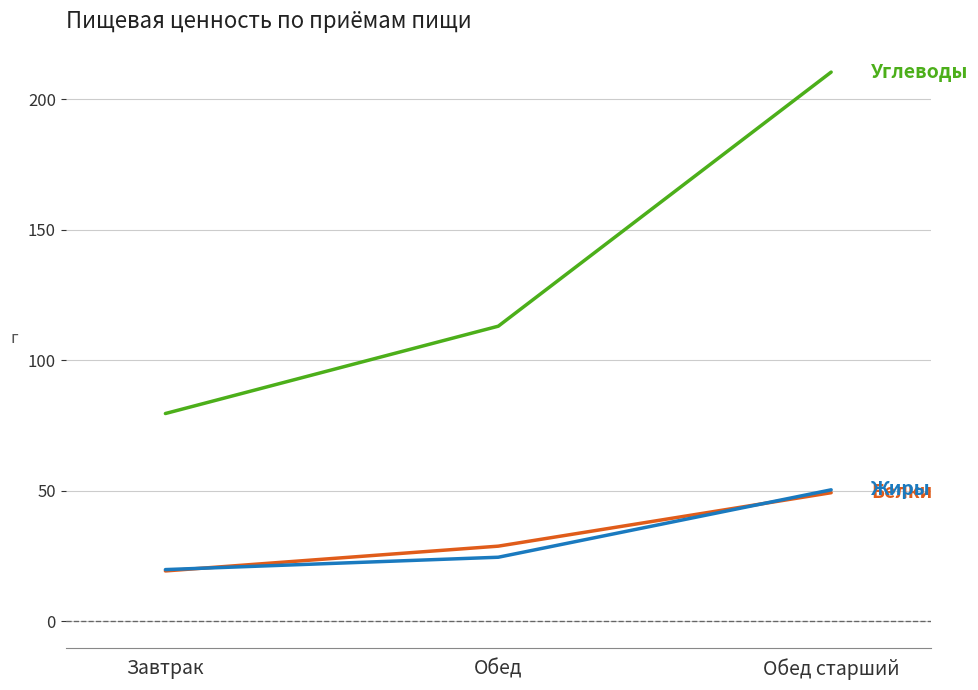

At which category does the chart reach its peak across all series?

Обед старший